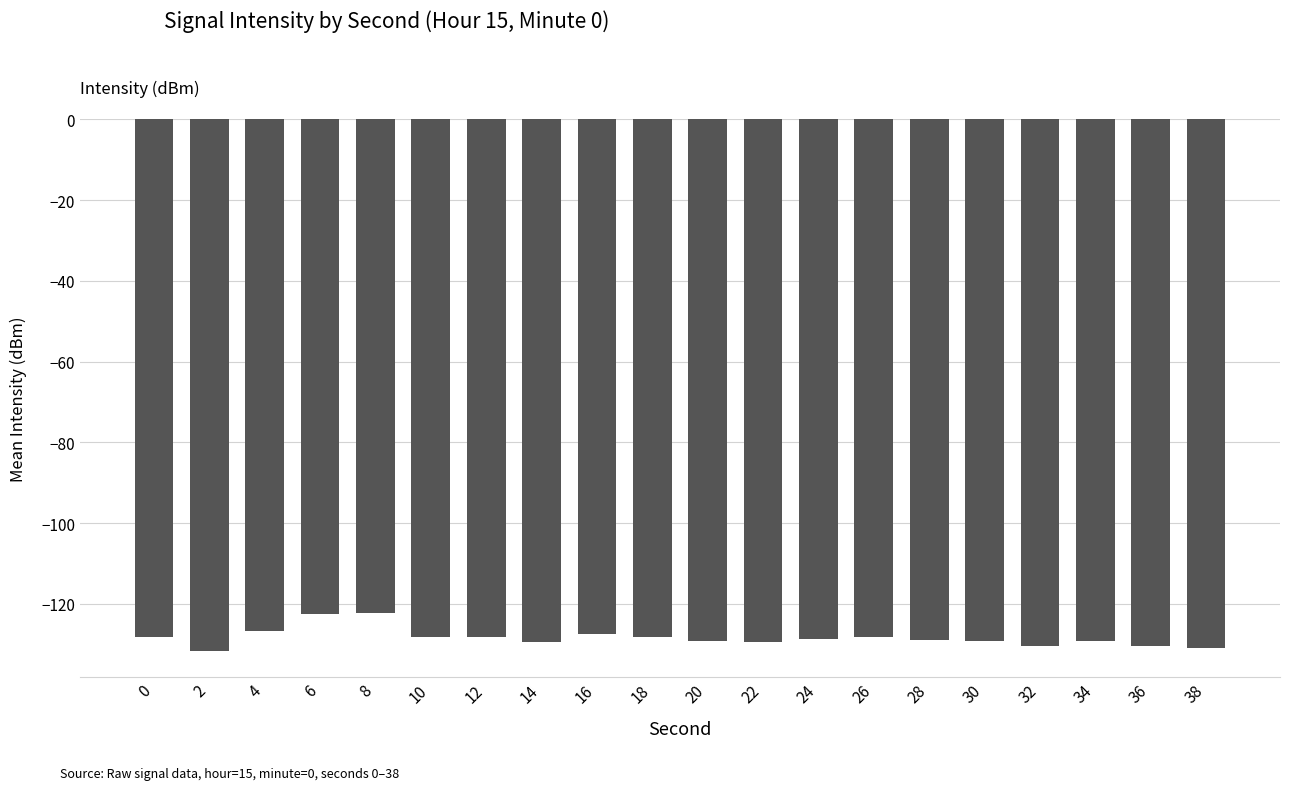

What is the minimum value shown in the chart?

-131.6